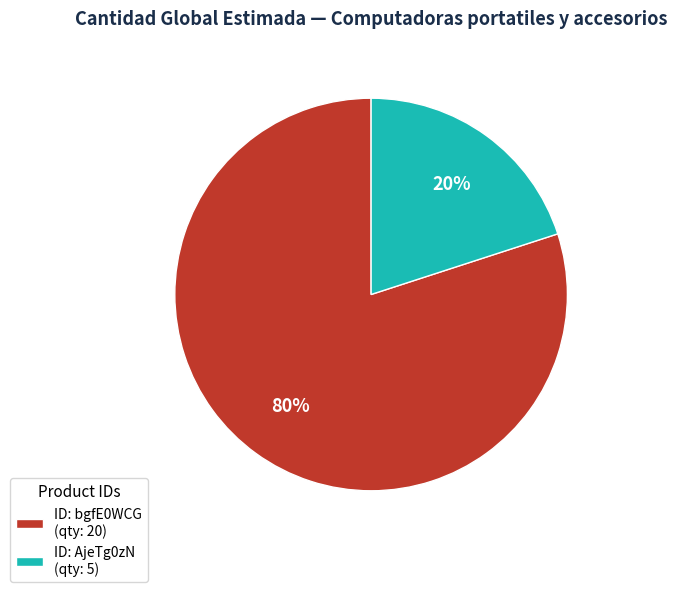

To the nearest percent, what portion does ID: AjeTg0zN (qty: 5) represent?

20%